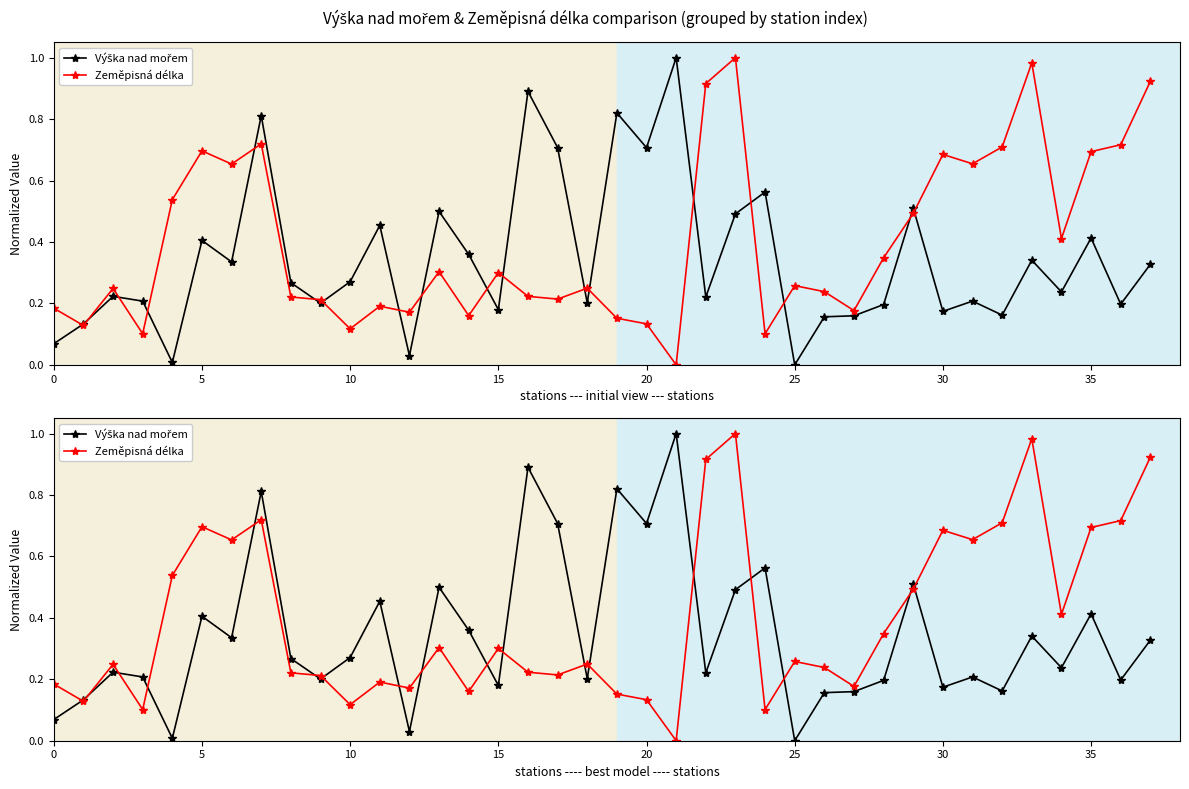

What is the sum of the Zeměpisná délka values at 14 and 19?

0.3